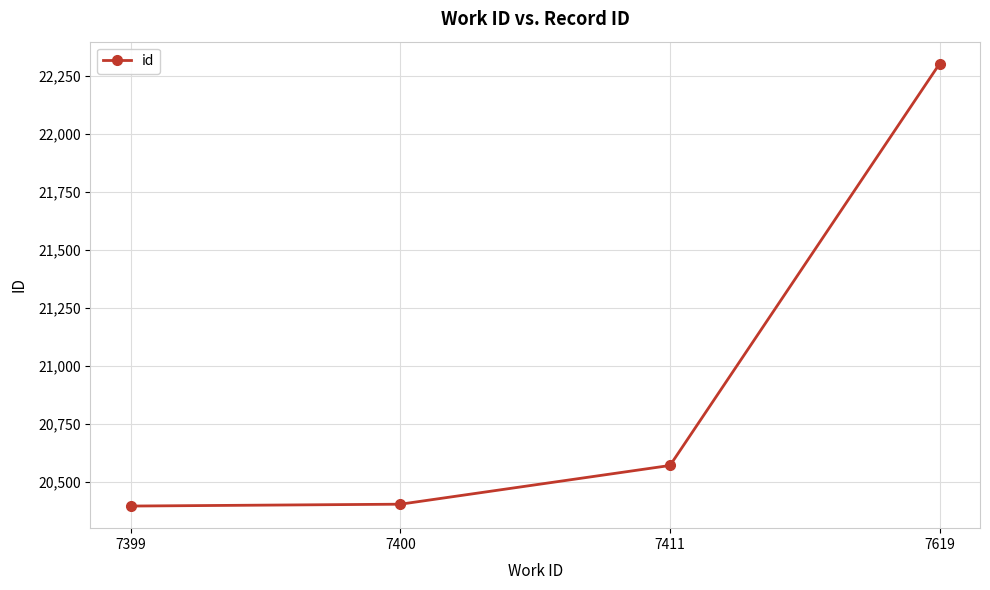

What is the value of the 4th point from the left?

22303